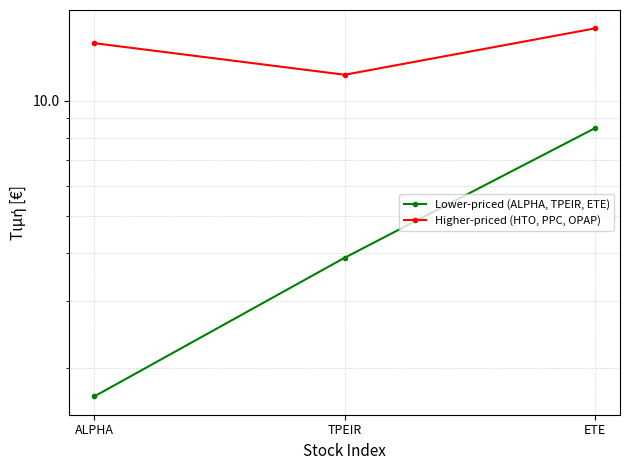

Which series has the largest total across all categories?

Higher-priced (HTO, PPC, OPAP)